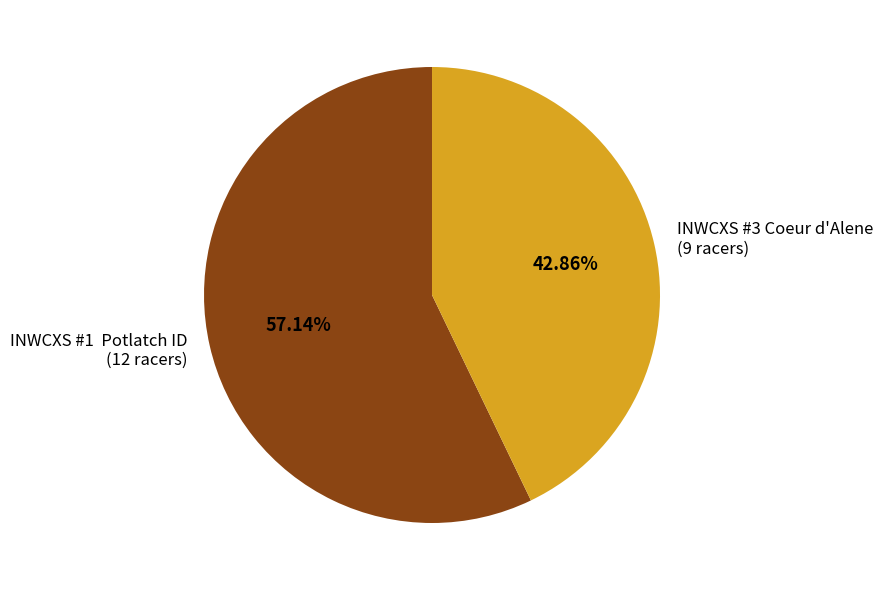

Between INWCXS #1 Potlatch ID and INWCXS #3 Coeur d'Alene, which is larger?

INWCXS #1 Potlatch ID